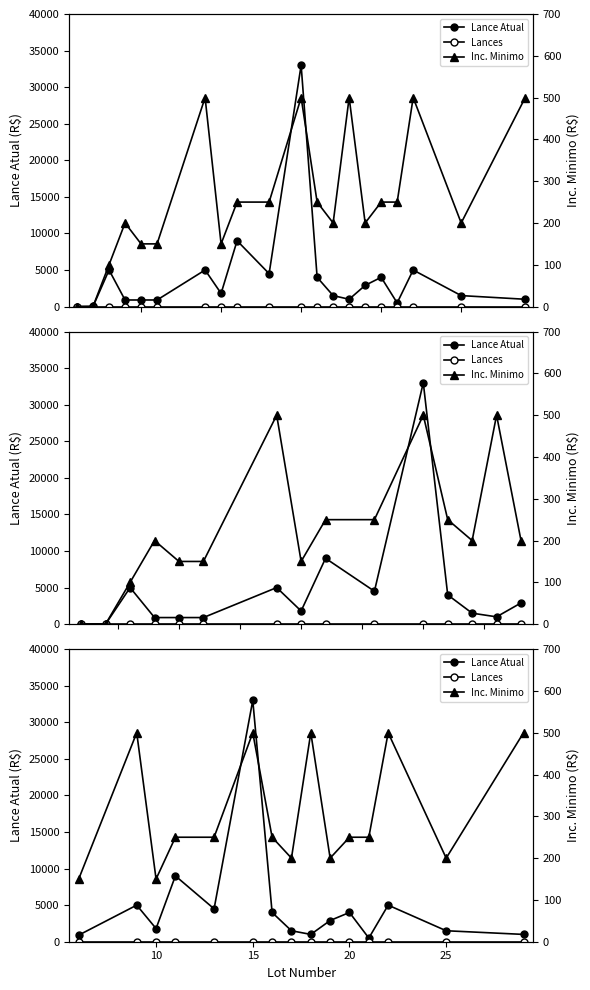

True or false: Lances and Inc. Minimo intersect in this chart.

False